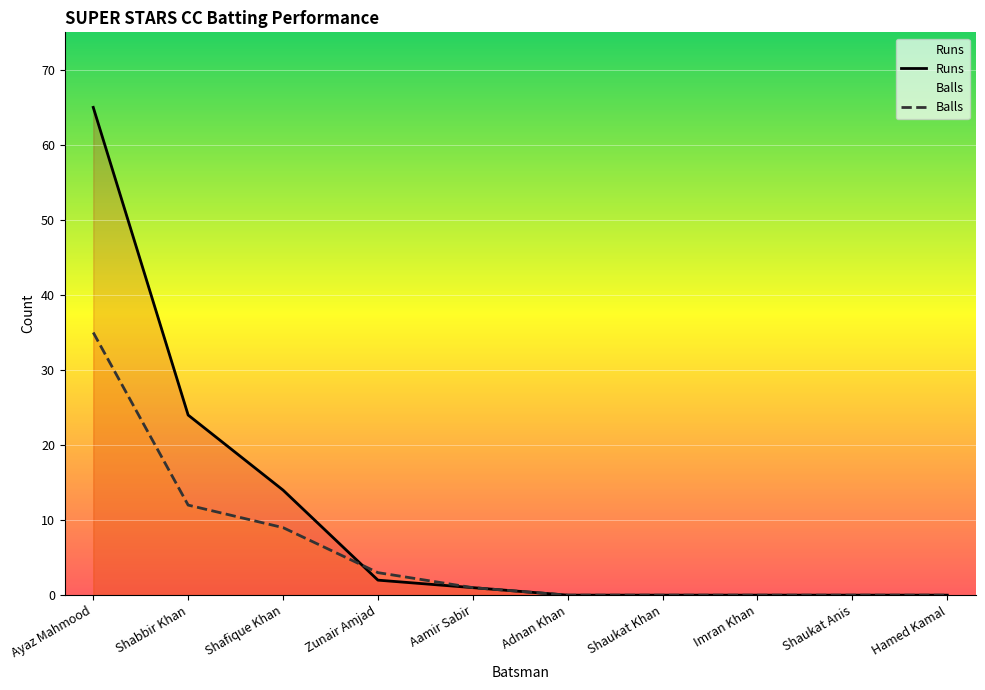

What is the maximum value shown in the chart?

65